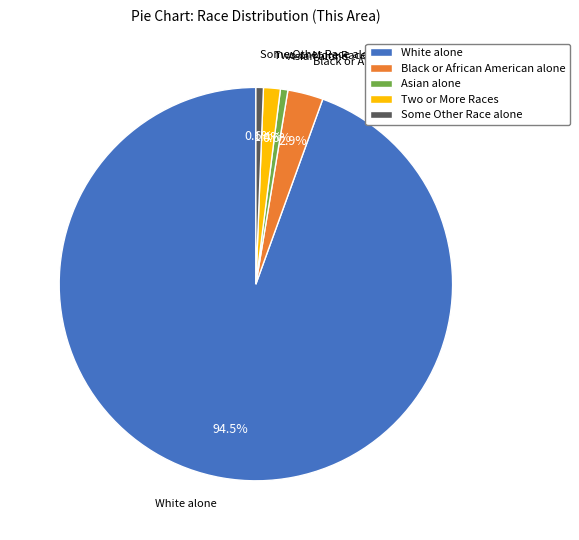

Which slice is the largest?

White alone